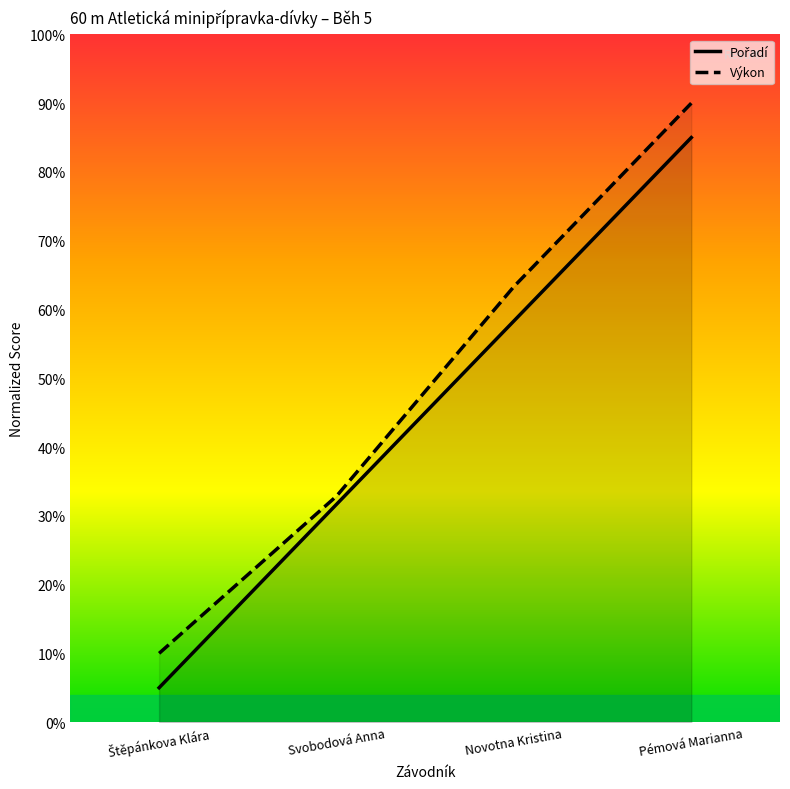

Which series changed the most between Štěpánkova Klára and Pémová Marianna?

Pořadí